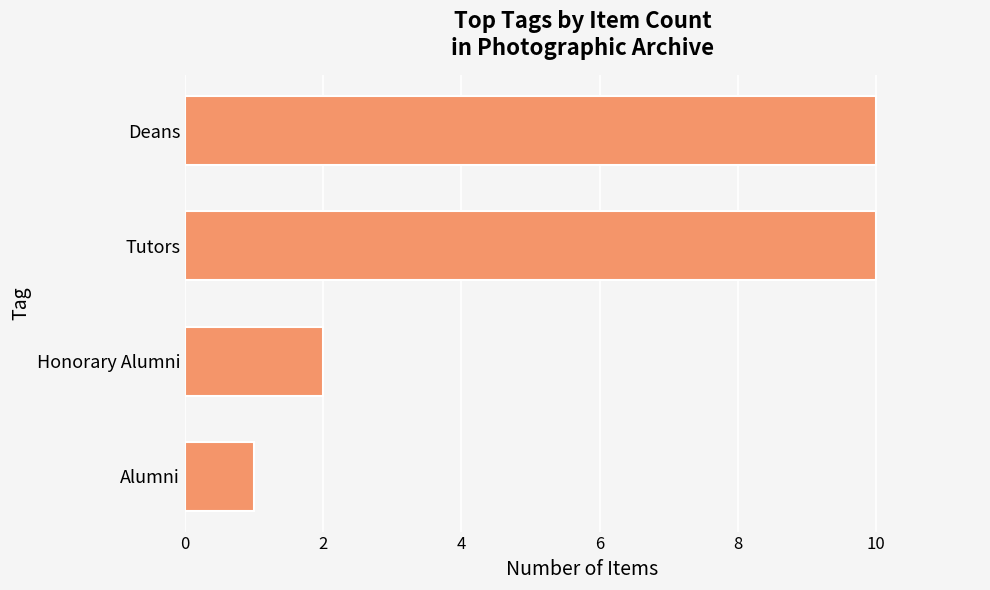

What is the difference between the second highest and minimum values?

9